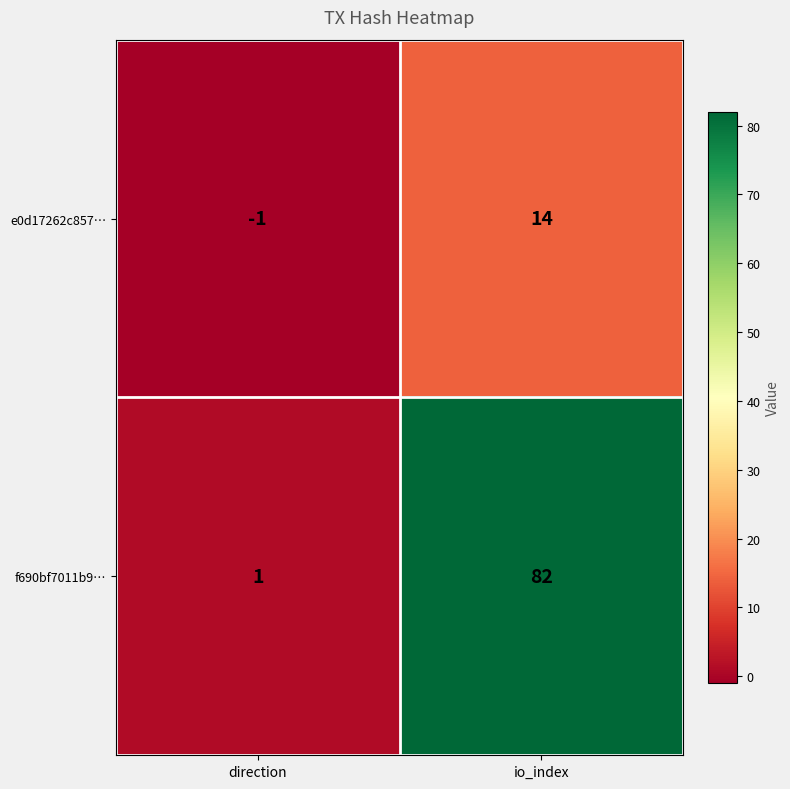

Which category has the lowest value in the f690bf7011b9… series?

direction